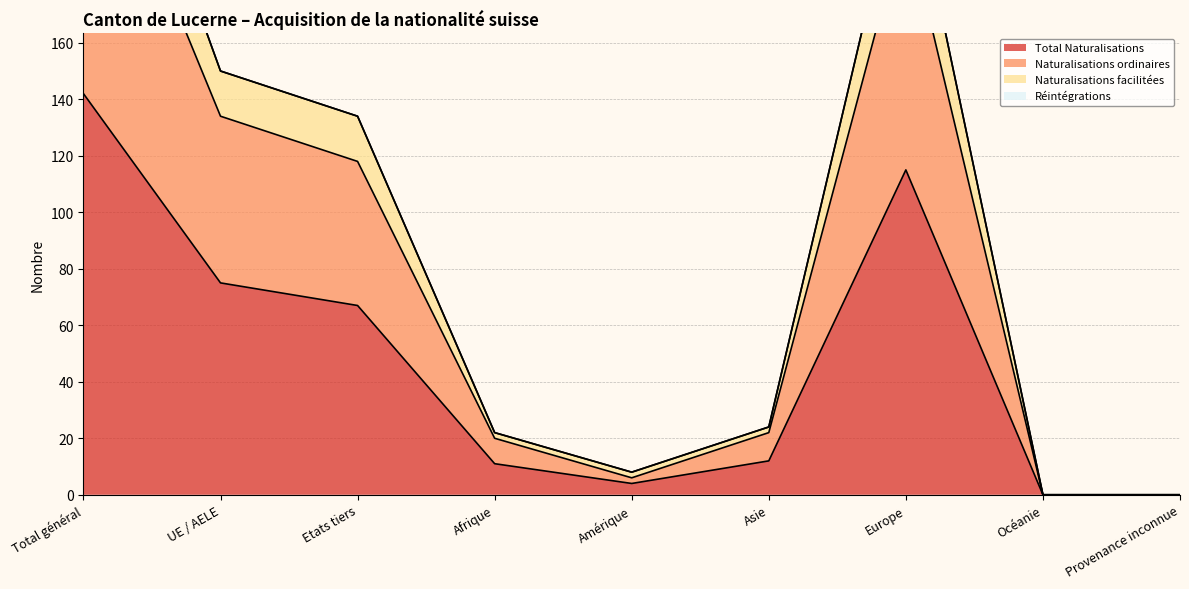

At which category does Naturalisations facilitées reach its first local peak?

Europe